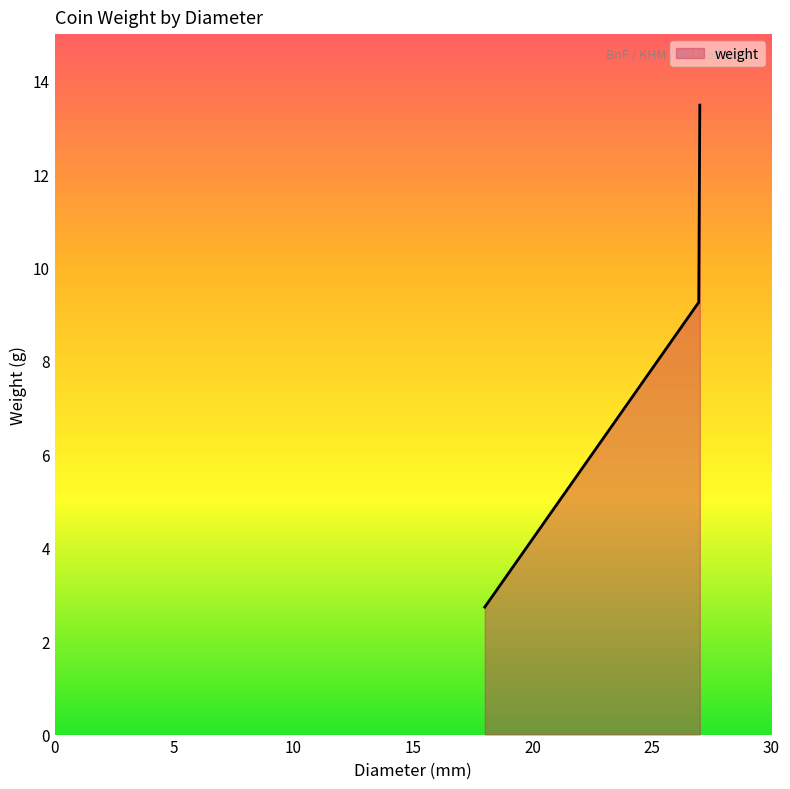

What is the greatest value displayed?

13.5